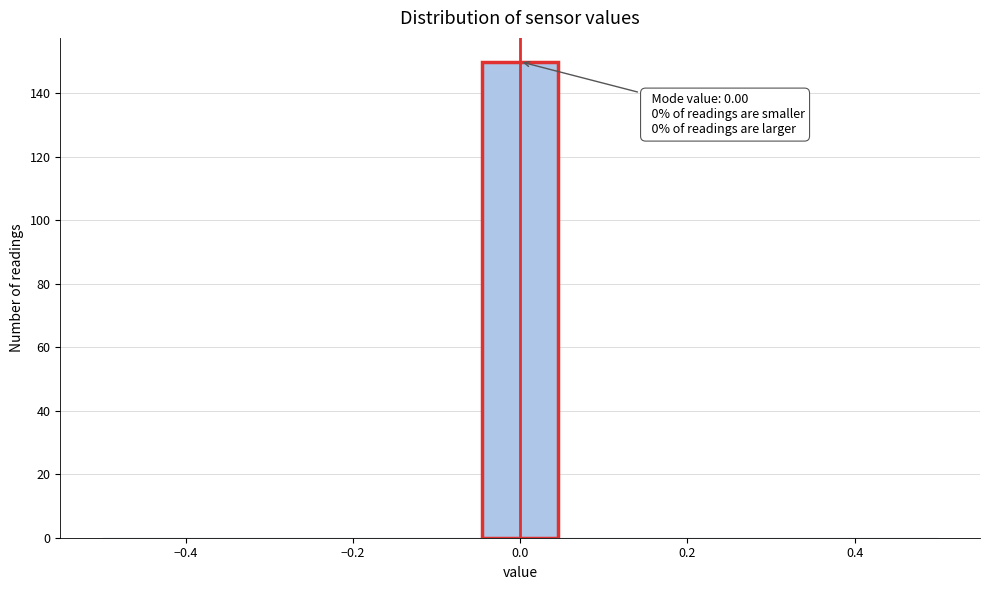

Which range on the x-axis has the tallest bar?

-0.04 to 0.04